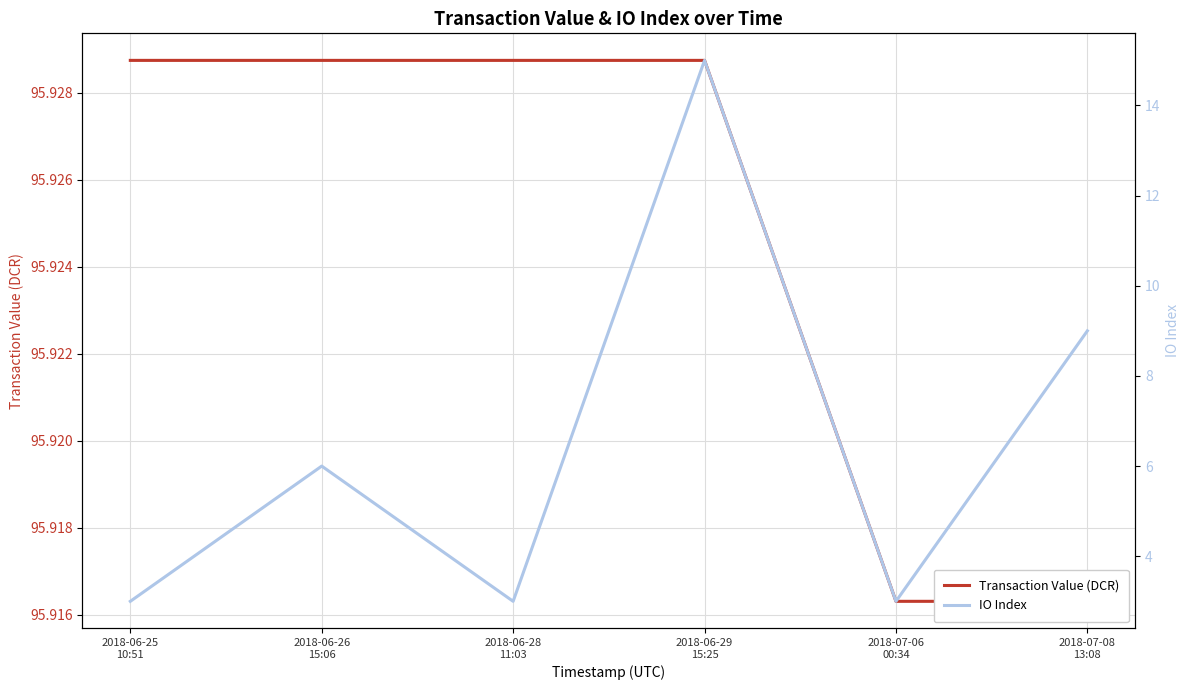

What is the lowest value of the Transaction Value (DCR) series?

95.9